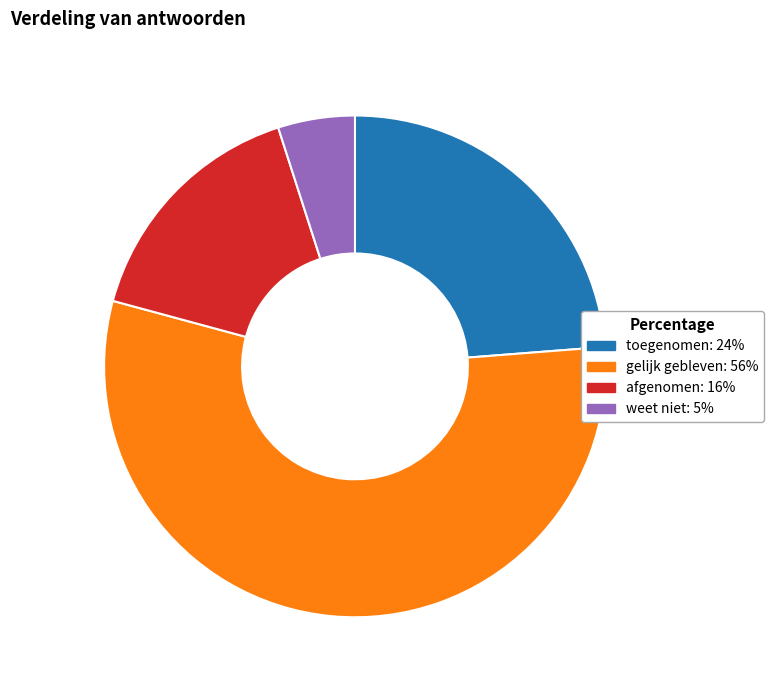

Is the sum of afgenomen: 16% and weet niet: 5% greater than half?

No